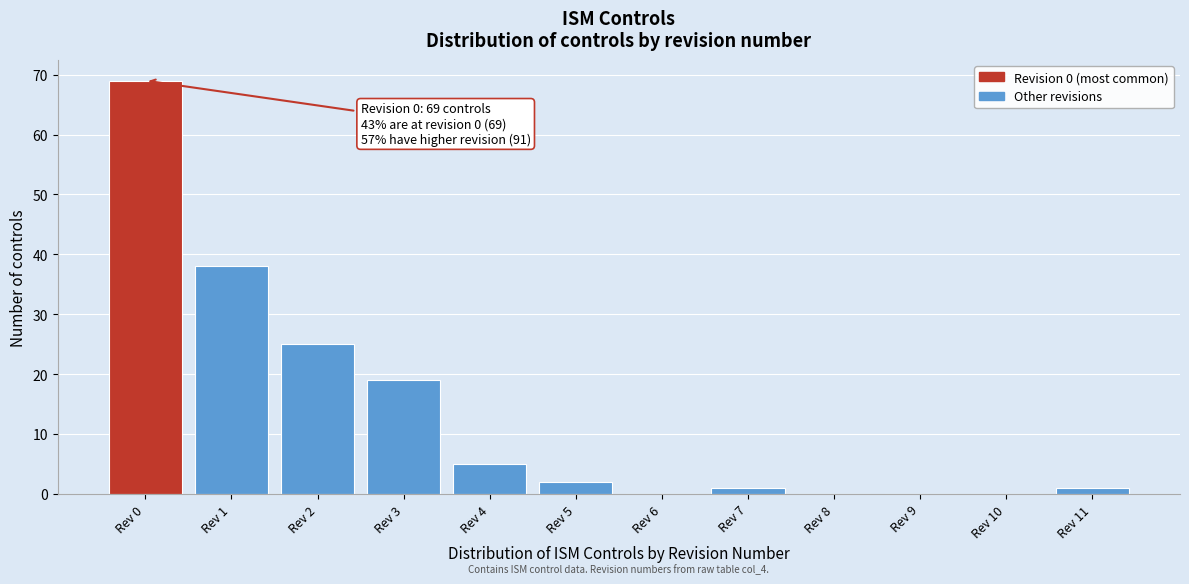

Reading left to right, list all the values displayed in this chart.

Rev 0=69	Rev 1=38	Rev 2=25	Rev 3=19	Rev 4=5	Rev 5=2	Rev 6=0	Rev 7=1	Rev 8=0	Rev 9=0	Rev 10=0	Rev 11=1